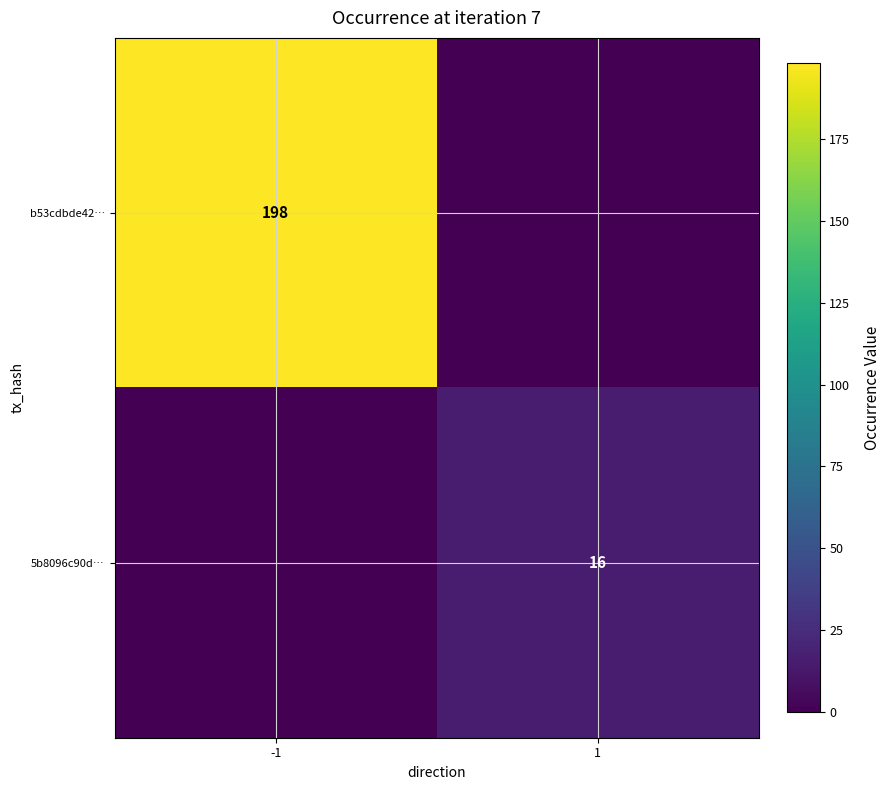

The 5b8096c90d… series shows 16 at 1. True or false?

True